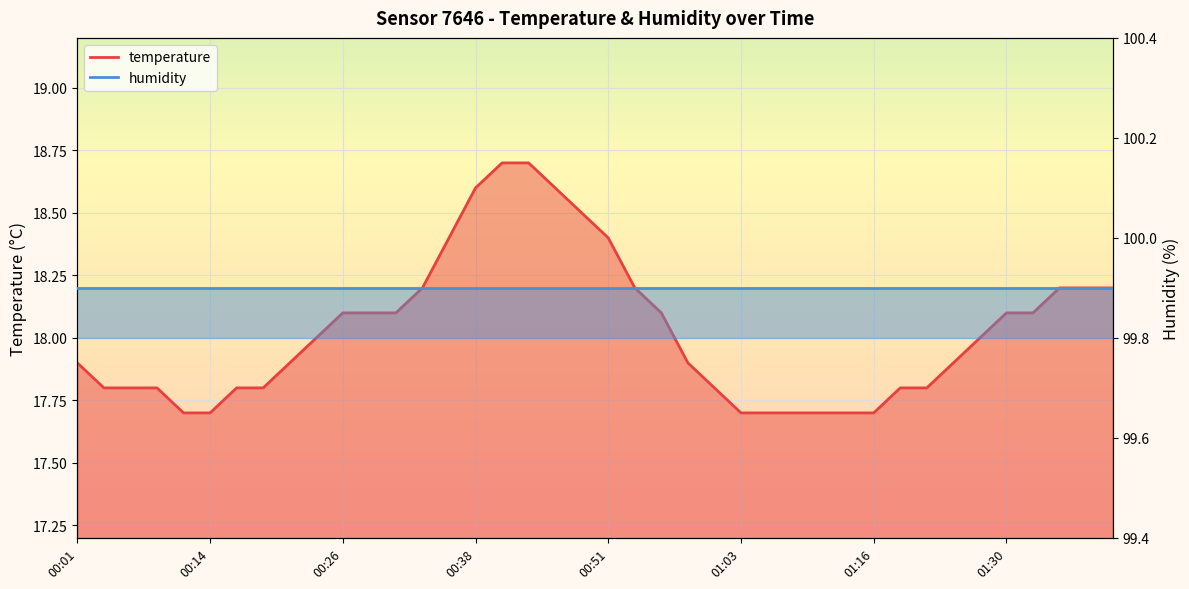

At which label does the data first exceed 18?

00:26